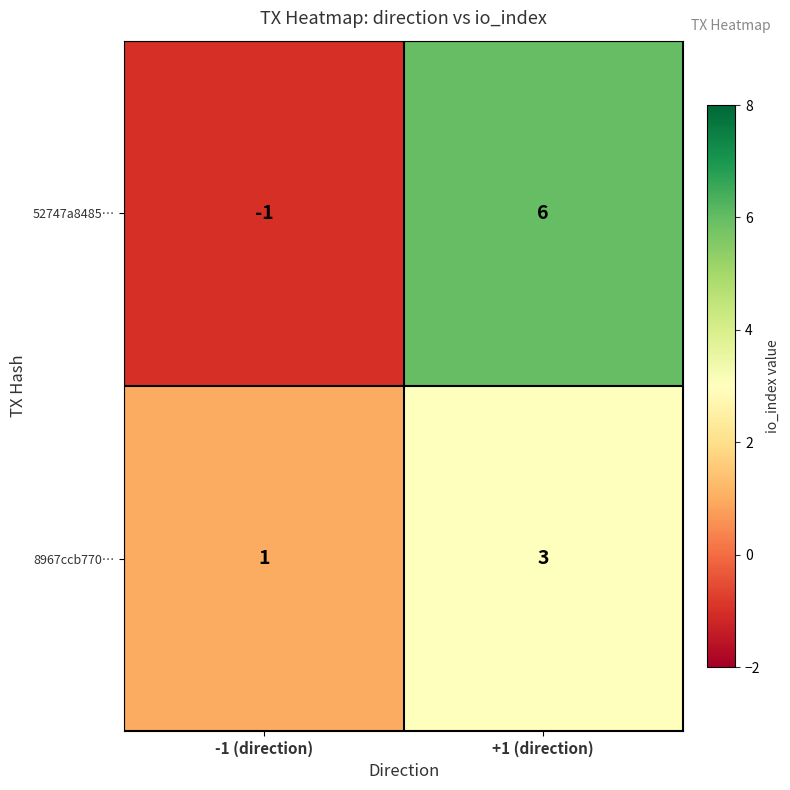

Reading left to right, what are all the values shown in this chart?

52747a8485…: -1 (direction)=-1	+1 (direction)=6
8967ccb770…: -1 (direction)=1	+1 (direction)=3